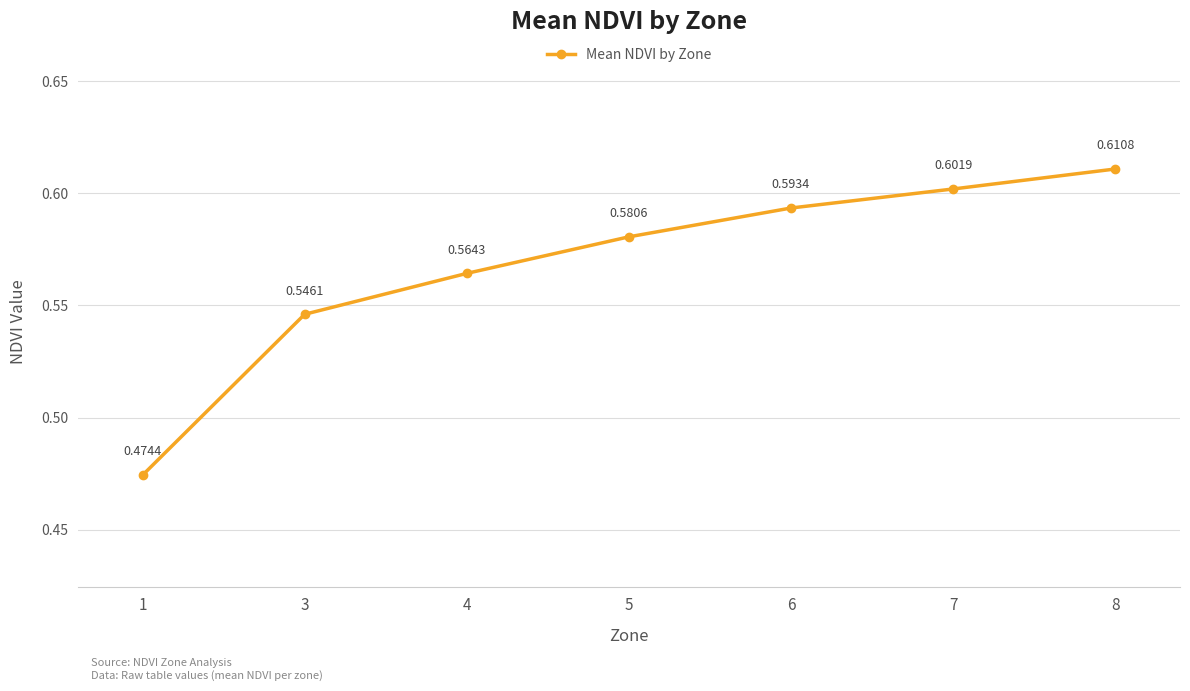

List the labels in order of value, largest first.

8, 7, 6, 5, 4, 3, 1